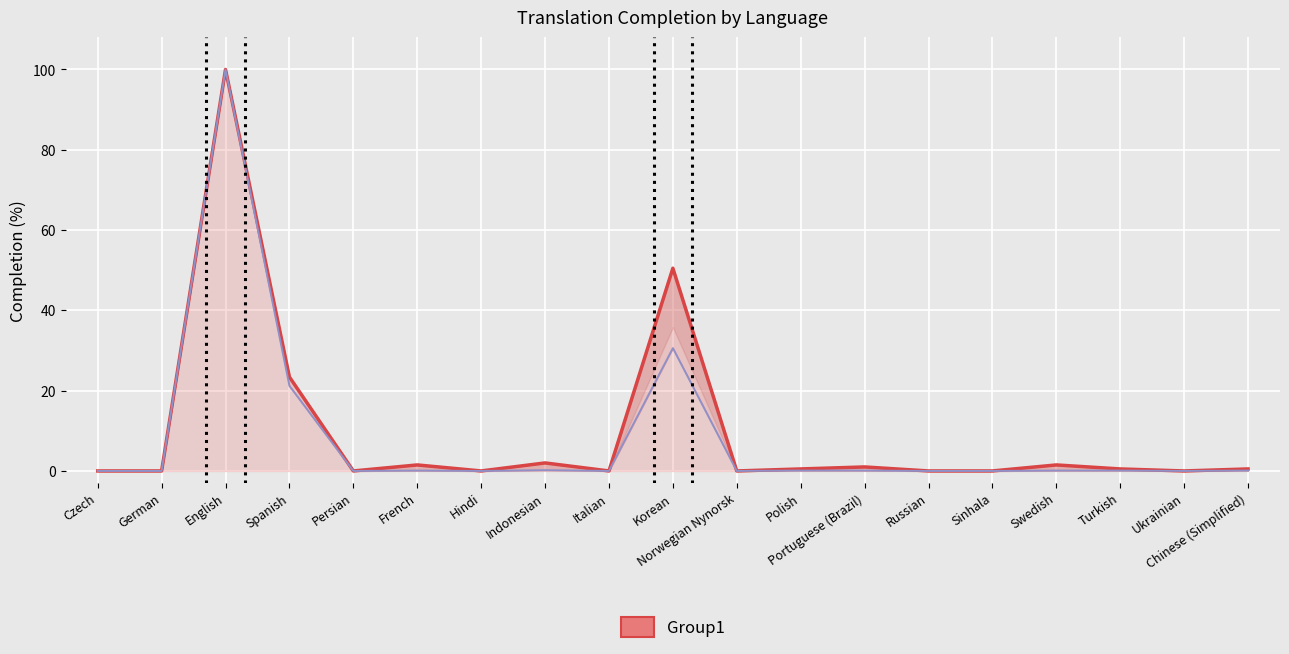

Rank the series at English from highest to lowest value.

translated_percent, translated_words_percent